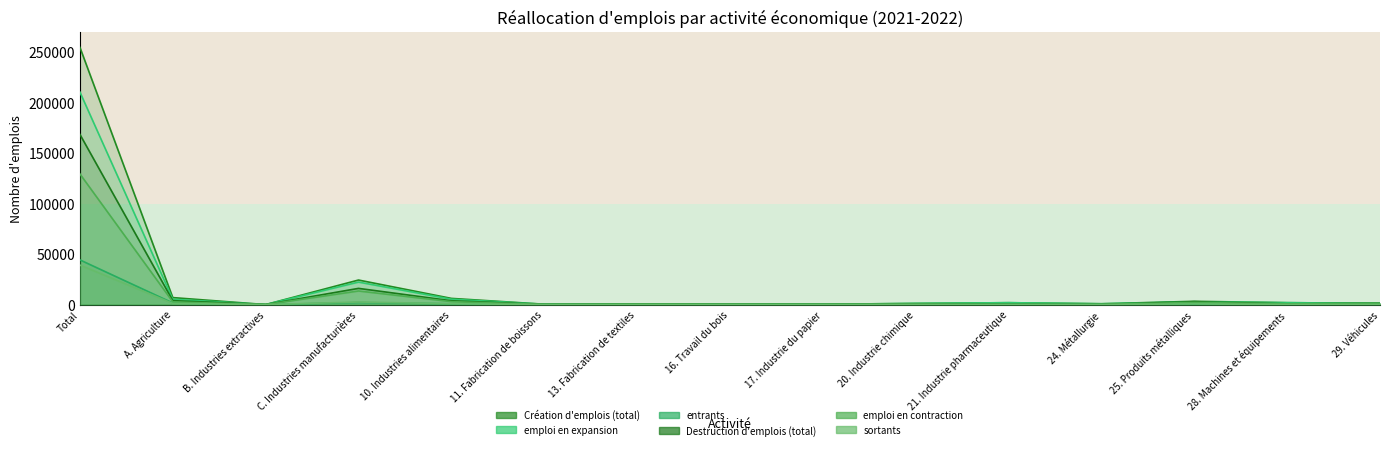

Is it true that sortants equals 13 at 21. Industrie pharmaceutique?

False